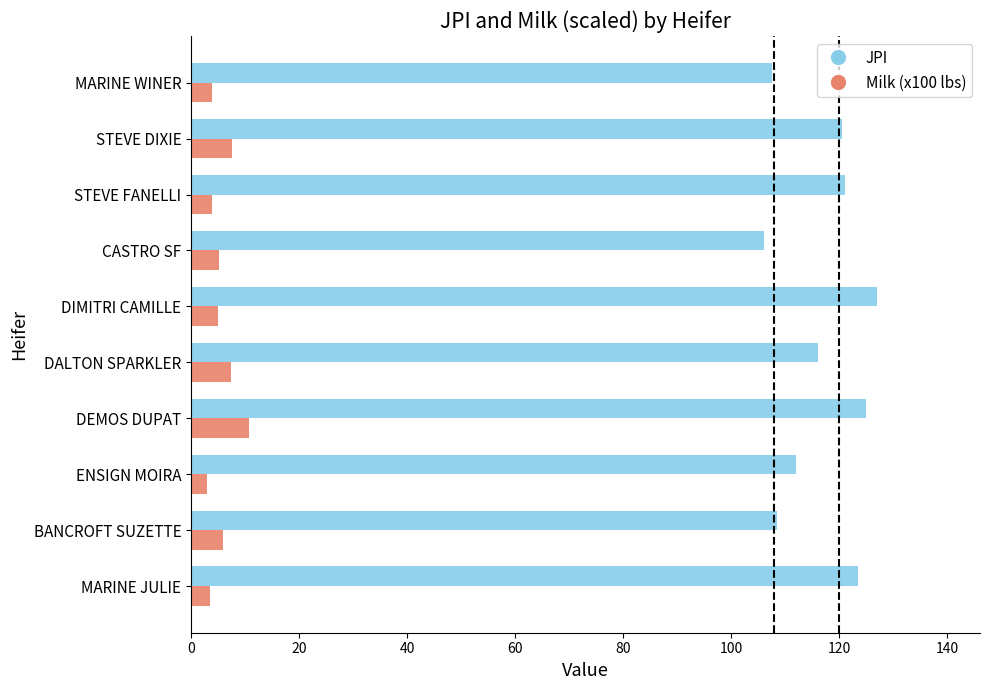

The value of JPI at STEVE FANELLI is 121.0. True or false?

True